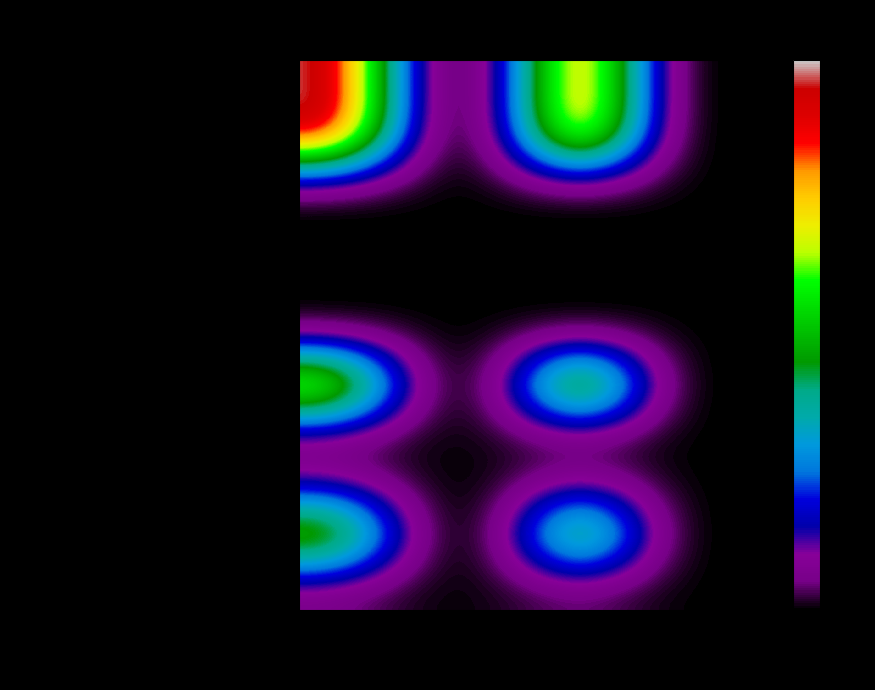

Reading right to left, extract all data points from this chart.

Финансирование капитальных вложений: 2027 план=0.0	2026 план=0.0	2025 план=4.2	2024 план=0.1	2023 факт=0.0	Всего=4.3
федерального бюджета: 2027 план=0.0	2026 план=0.0	2025 план=4.2	2024 план=0.1	2023 факт=0.0	Всего=4.3
бюджетов субъектов РФ: 2027 план=0.0	2026 план=0.0	2025 план=0.0	2024 план=0.0	2023 факт=0.0	Всего=0.0
средств от услуг: 2027 план=0.0	2026 план=0.0	2025 план=0.0	2024 план=0.0	2023 факт=0.0	Всего=0.0
платы за тех. присоединение: 2027 план=0.0	2026 план=0.0	2025 план=0.0	2024 план=0.0	2023 факт=0.0	Всего=0.0
иных источников: 2027 план=0.0	2026 план=0.0	2025 план=0.0	2024 план=0.0	2023 факт=0.0	Всего=0.0
Освоение капитальных вложений: 2027 план=0.0	2026 план=0.0	2025 план=3.5	2024 план=0.1	2023 факт=0.0	Всего=3.6
проектно-изыскательские работы: 2027 план=0.0	2026 план=0.0	2025 план=0.0	2024 план=0.0	2023 факт=0.0	Всего=0.0
строительные работы: 2027 план=0.0	2026 план=0.0	2025 план=0.4	2024 план=0.0	2023 факт=0.0	Всего=0.4
оборудование: 2027 план=0.0	2026 план=0.0	2025 план=2.9	2024 план=0.0	2023 факт=0.0	Всего=2.9
прочие затраты: 2027 план=0.0	2026 план=0.0	2025 план=0.2	2024 план=0.0	2023 факт=0.0	Всего=0.2